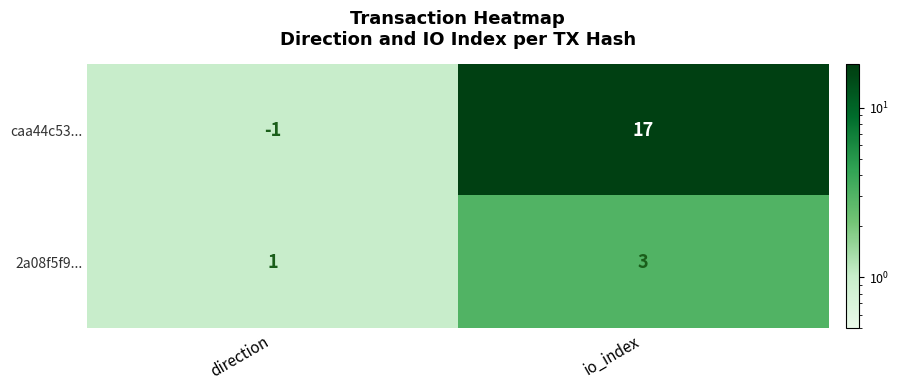

Between direction and io_index, which series saw the biggest shift?

caa44c53...